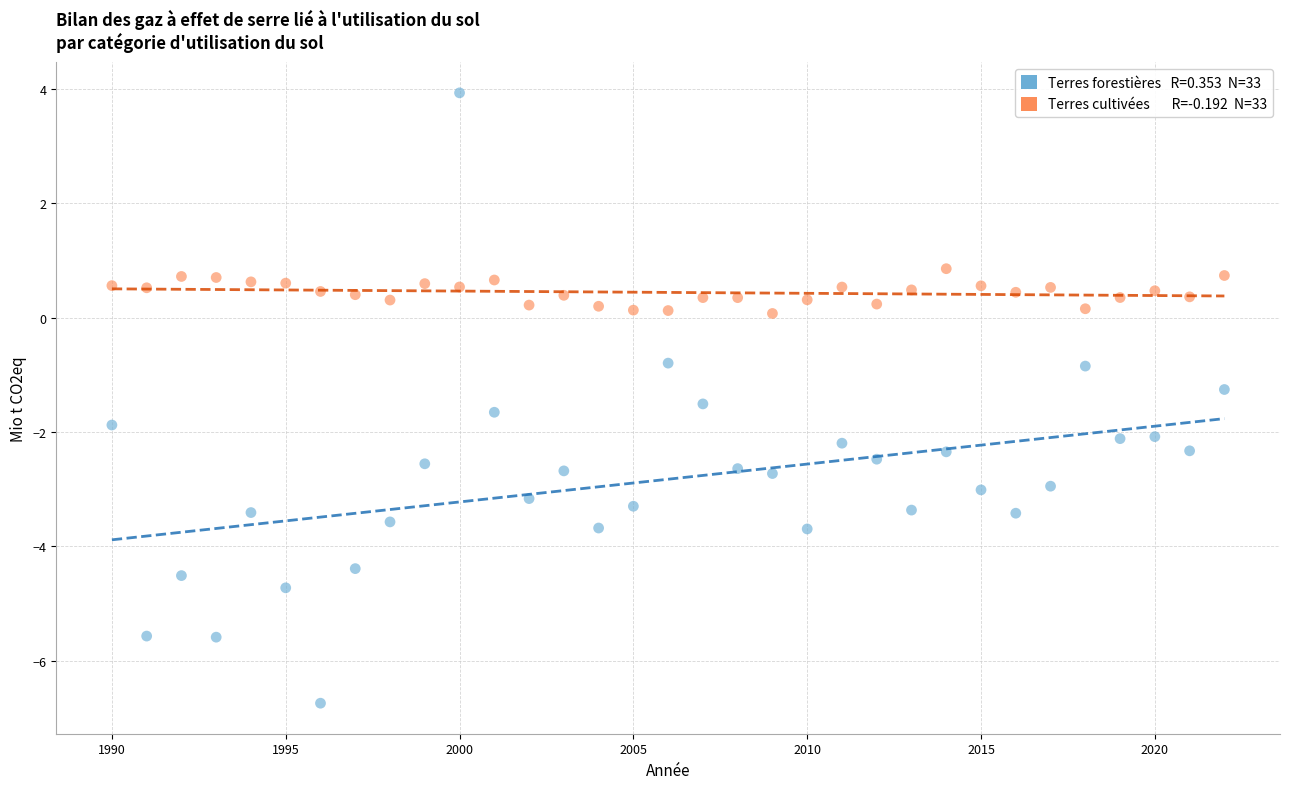

Across all data points, what is the range of X values (max minus min)?

32.0